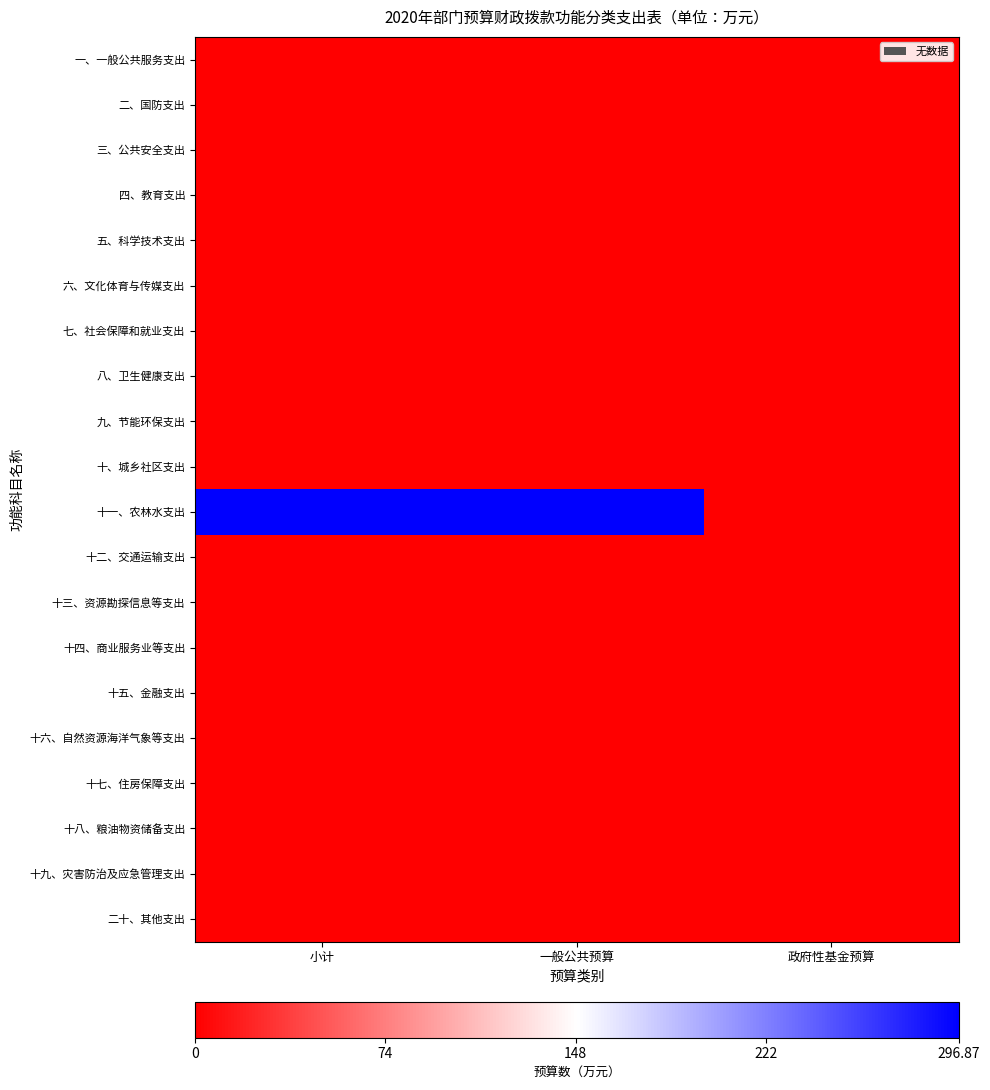

Rank the series by their maximum value, from highest to lowest.

十一、农林水支出, 一、一般公共服务支出, 二、国防支出, 三、公共安全支出, 四、教育支出, 五、科学技术支出, 六、文化体育与传媒支出, 七、社会保障和就业支出, 八、卫生健康支出, 九、节能环保支出, 十、城乡社区支出, 十二、交通运输支出, 十三、资源勘探信息等支出, 十四、商业服务业等支出, 十五、金融支出, 十六、自然资源海洋气象等支出, 十七、住房保障支出, 十八、粮油物资储备支出, 十九、灾害防治及应急管理支出, 二十、其他支出